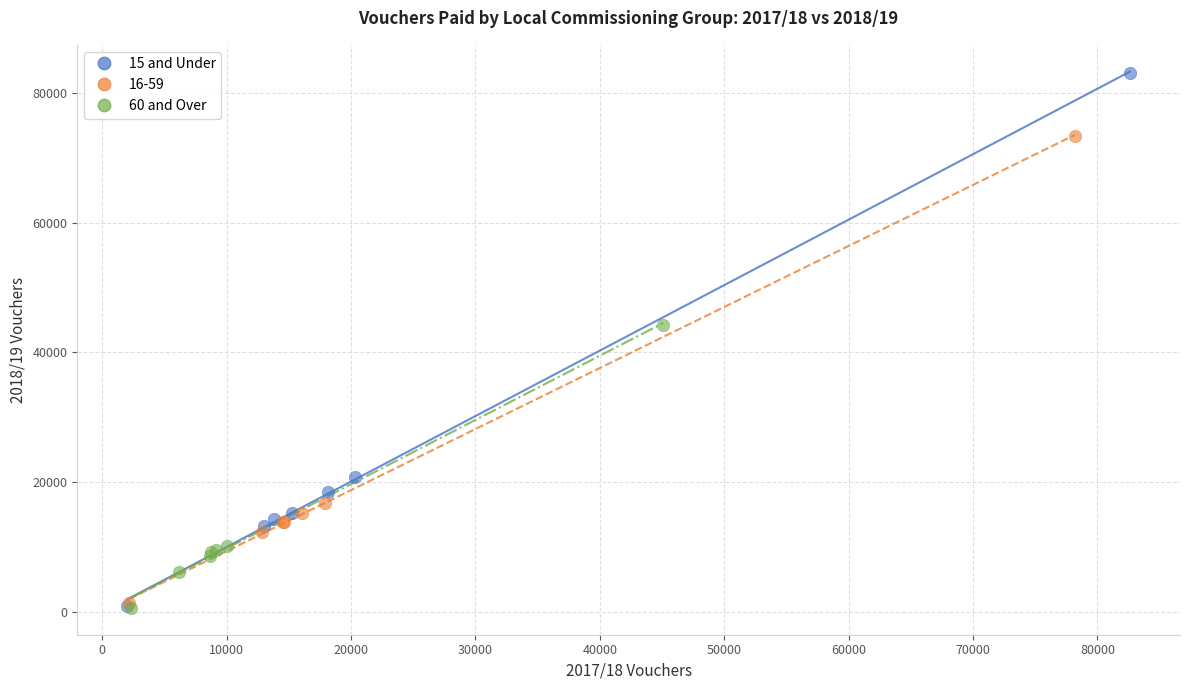

Which series contains the highest Y value?

15 and Under